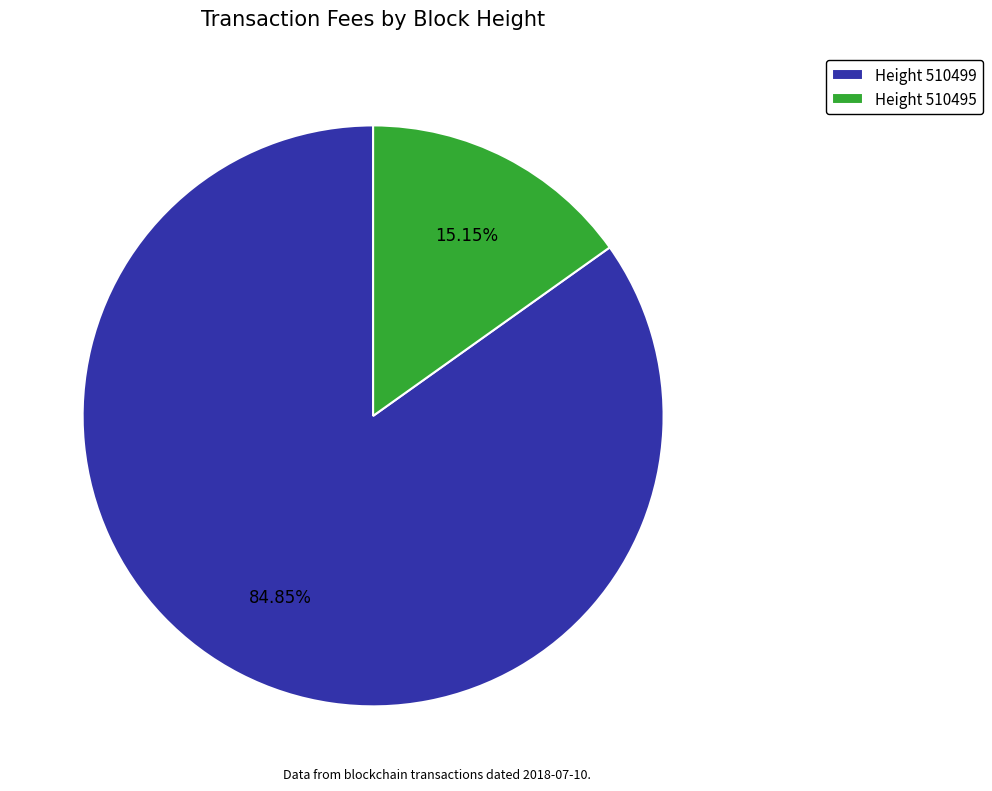

Between Height 510495 and Height 510499, which is larger?

Height 510499